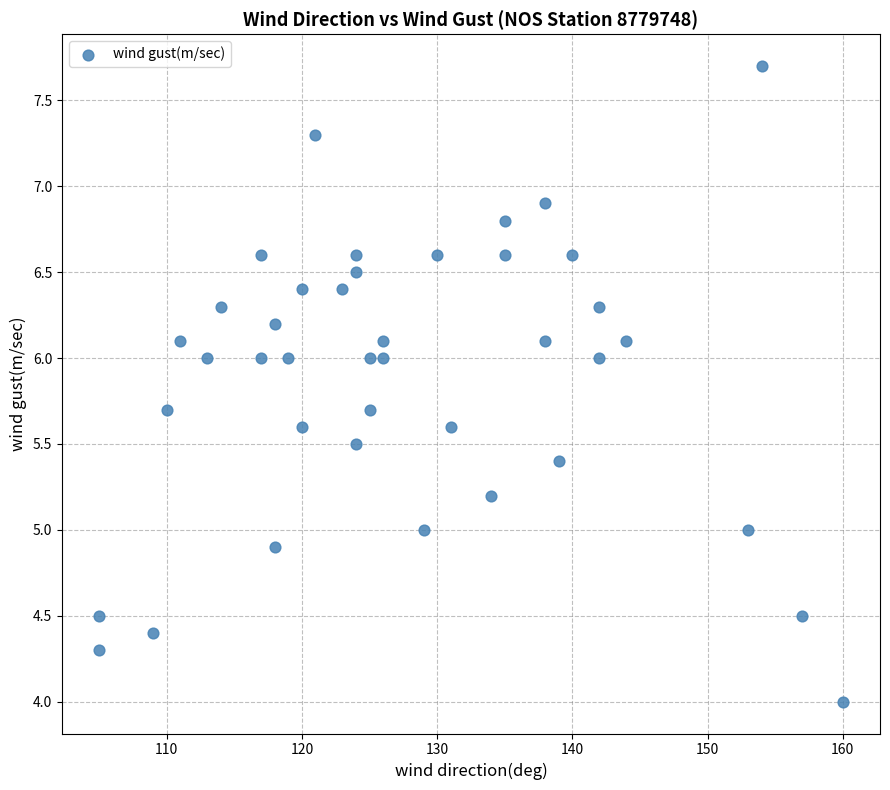

What is the range of Y values (max minus min)?

3.7